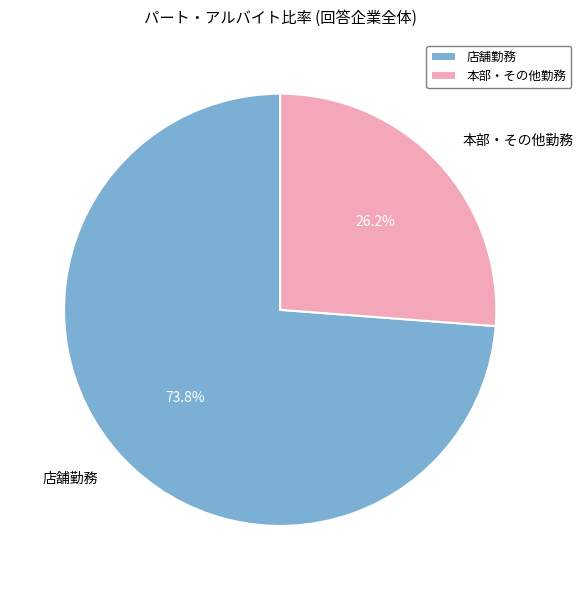

What is the ratio of the value at 店舗勤務 to the value at 本部・その他勤務?

2.8